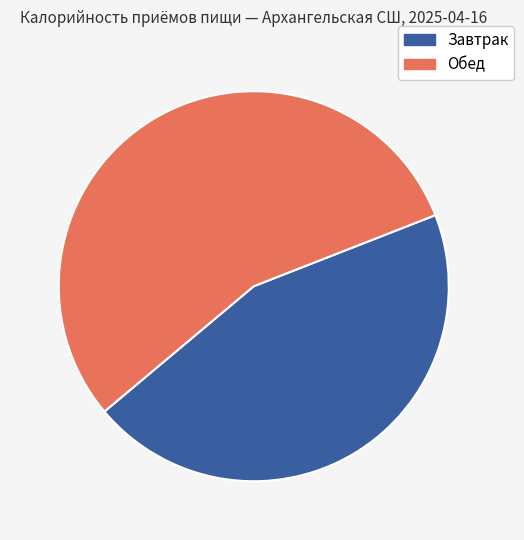

Do Обед and Завтрак together represent more than half of the pie?

Yes